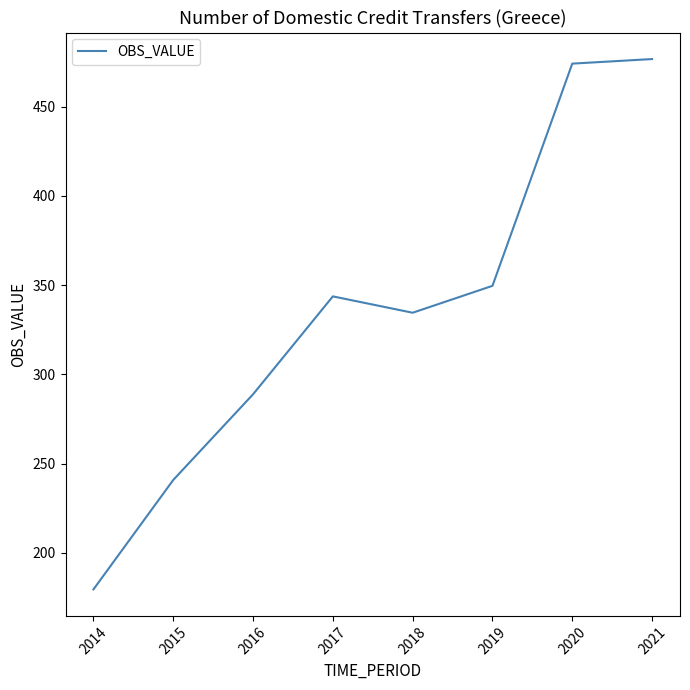

Reading left to right, what are all the values shown in this chart?

2014=179.6	2015=240.9	2016=288.9	2017=343.7	2018=334.6	2019=349.6	2020=474.1	2021=476.6